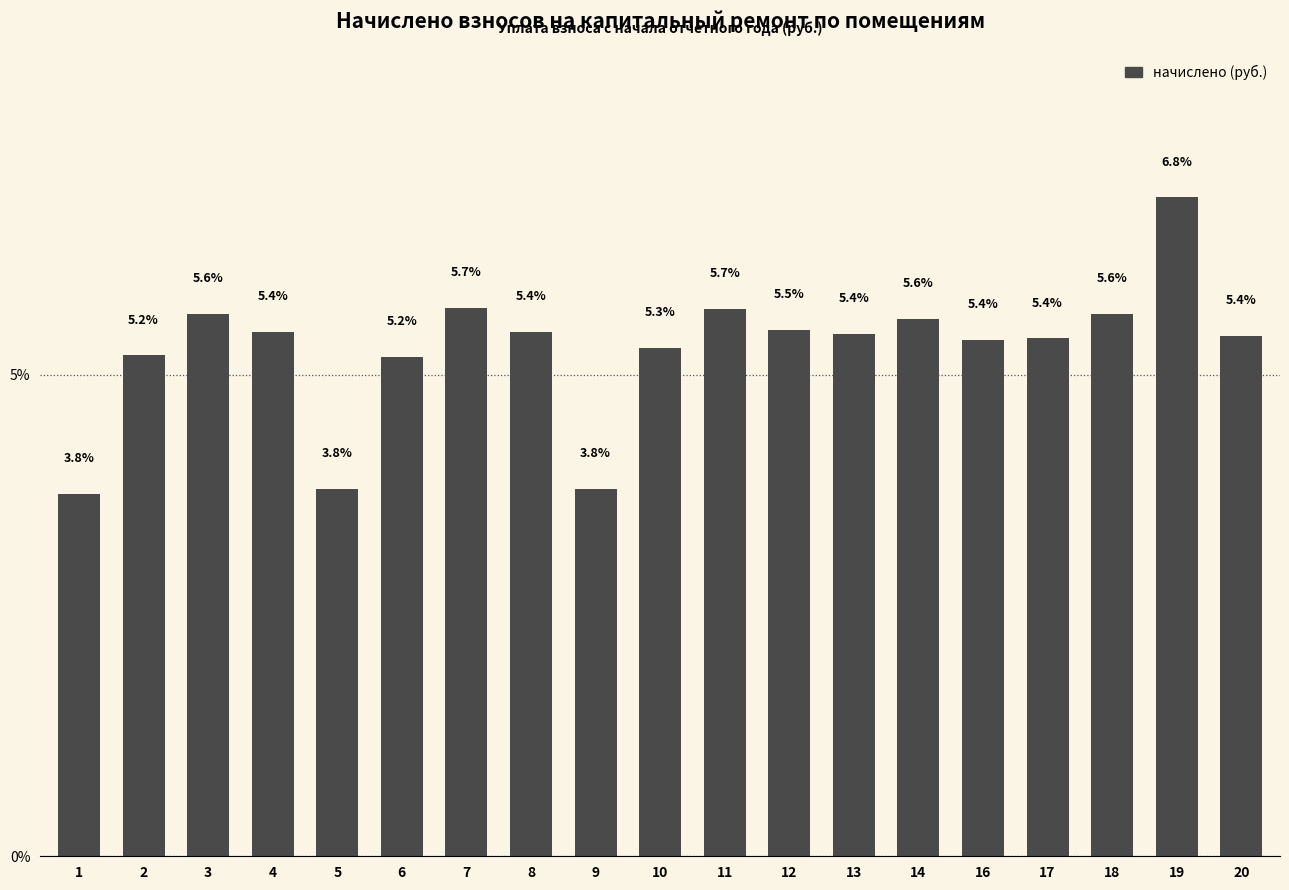

Which category has the lowest value across all series?

1